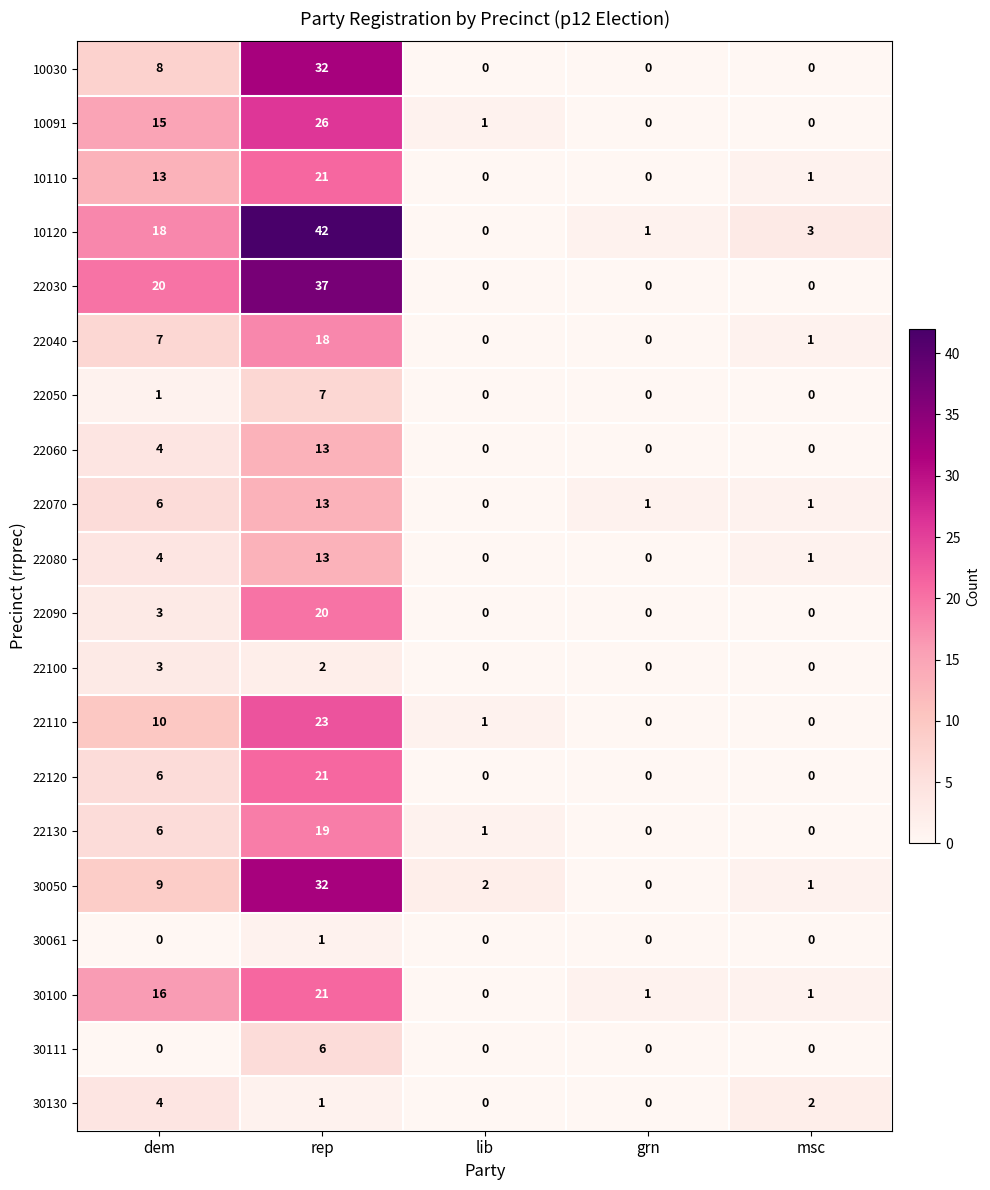

Which category has the highest value in the 10120 series?

rep